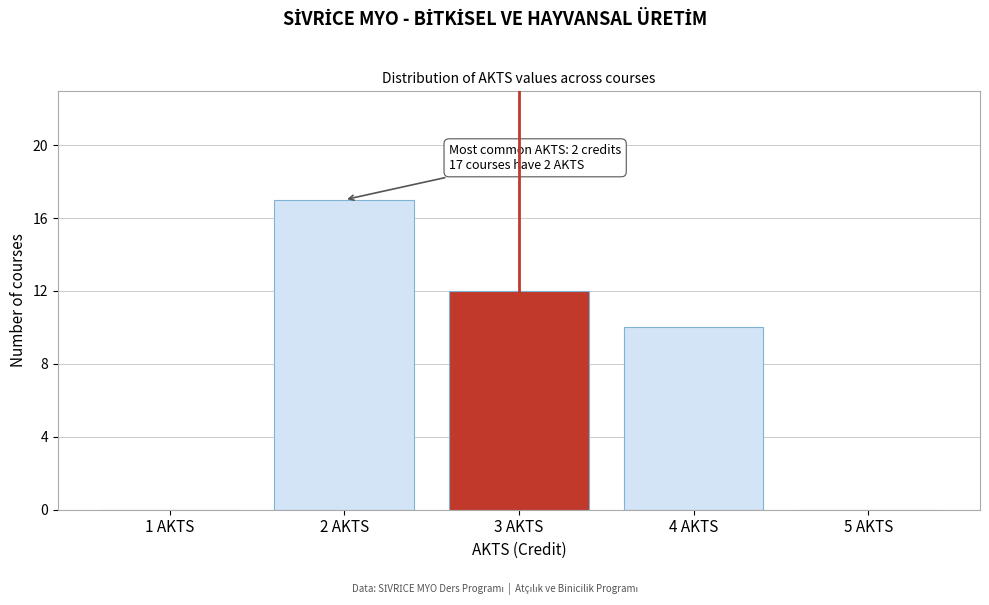

Over which range of the x-axis is the bar tallest?

1.5 to 2.5